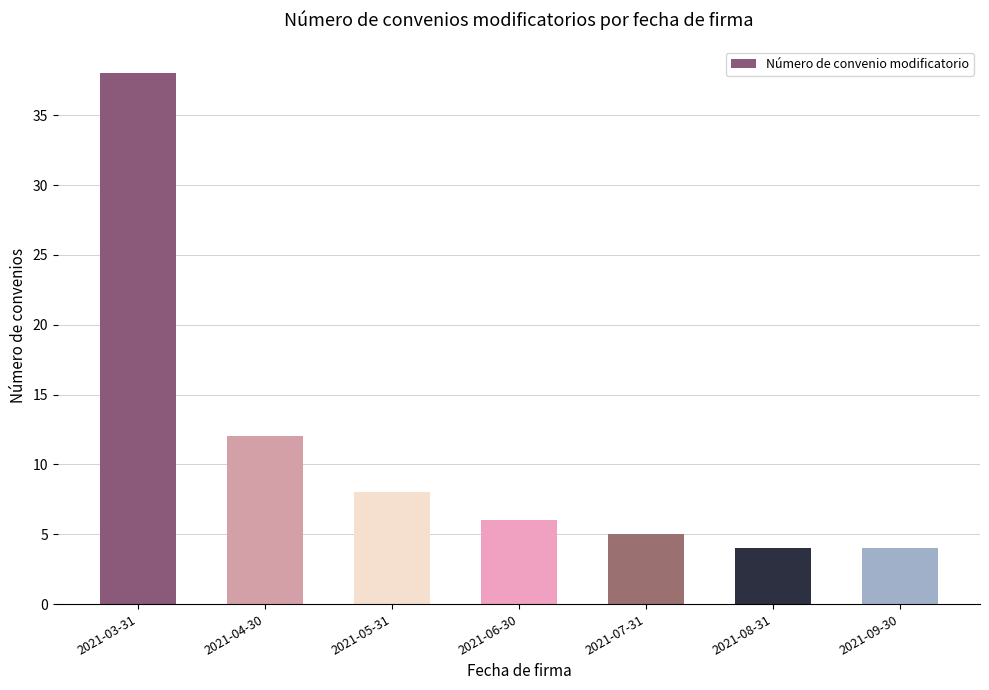

Reading left to right, transcribe all the data shown in this chart.

38	12	8	6	5	4	4